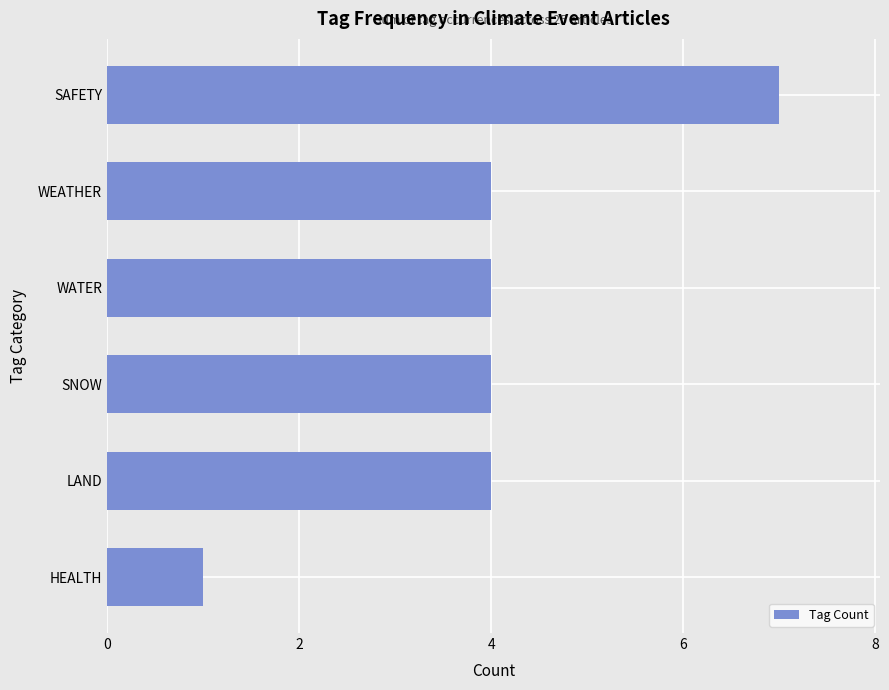

Reading bottom to top, list all the values displayed in this chart.

1	4	4	4	4	7